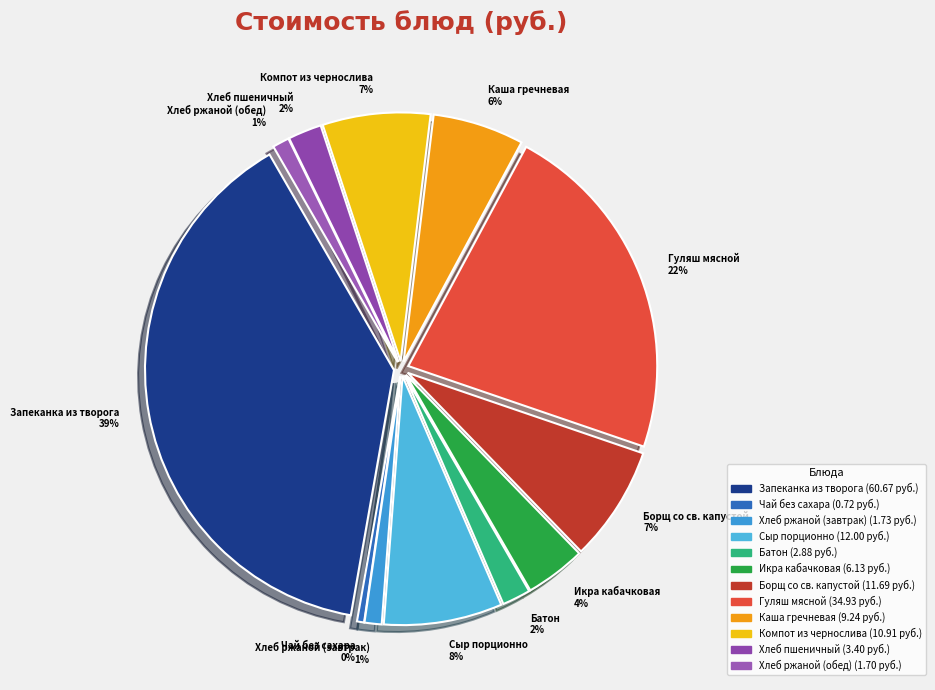

Is there a majority slice in this chart?

No